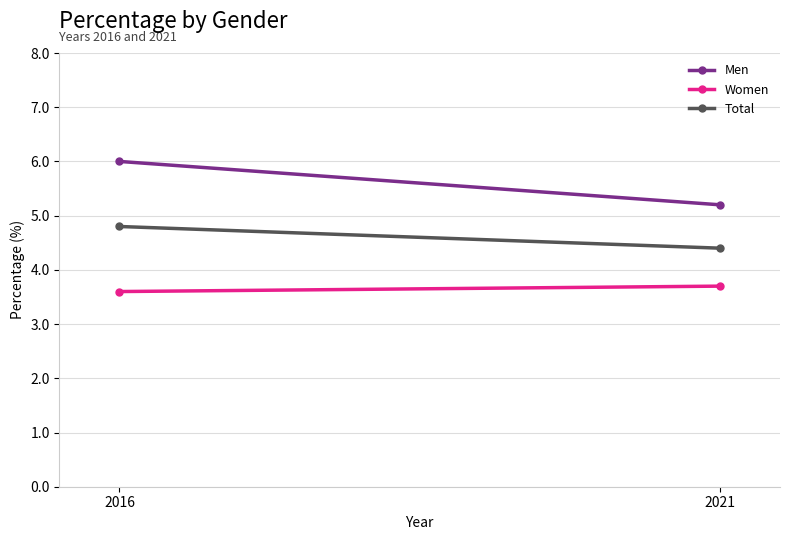

Which series has the largest range (max minus min)?

Men